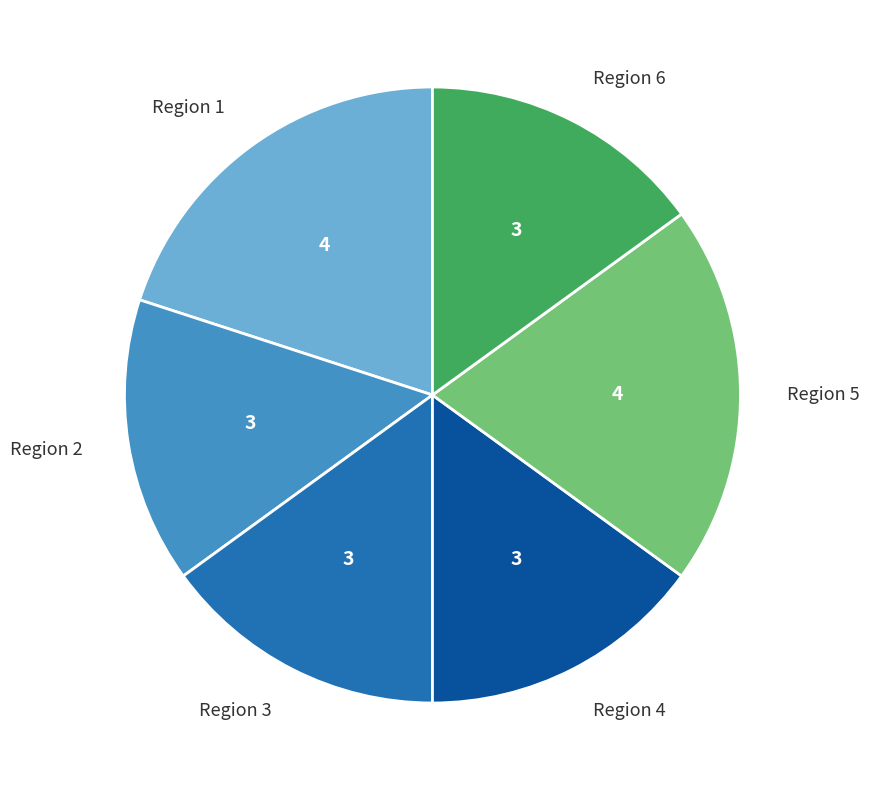

Is there any slice that represents more than half of the pie?

No